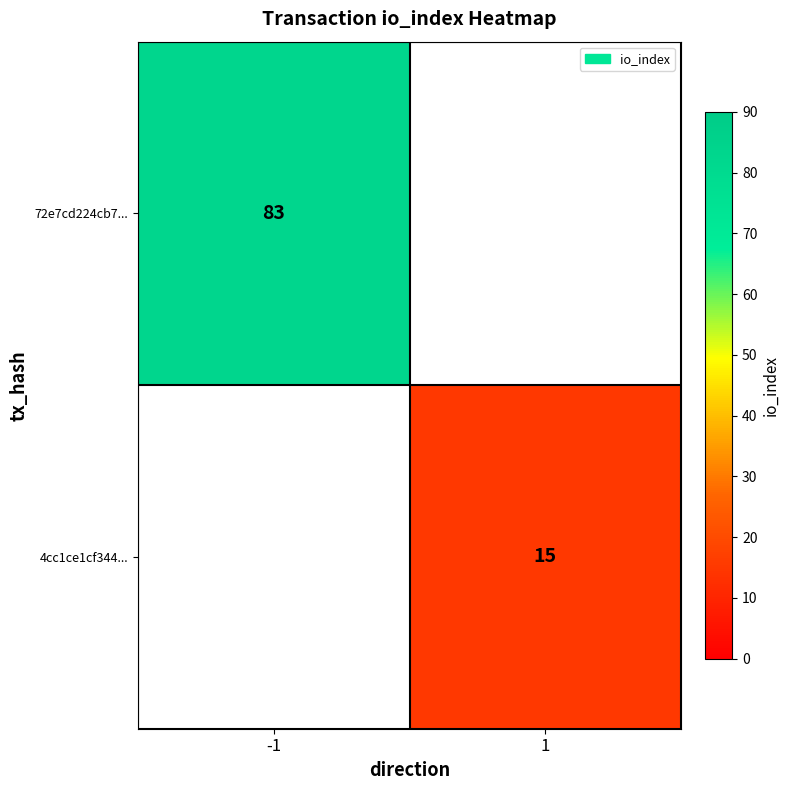

The 72e7cd224cb7... series shows 25 at -1. True or false?

False